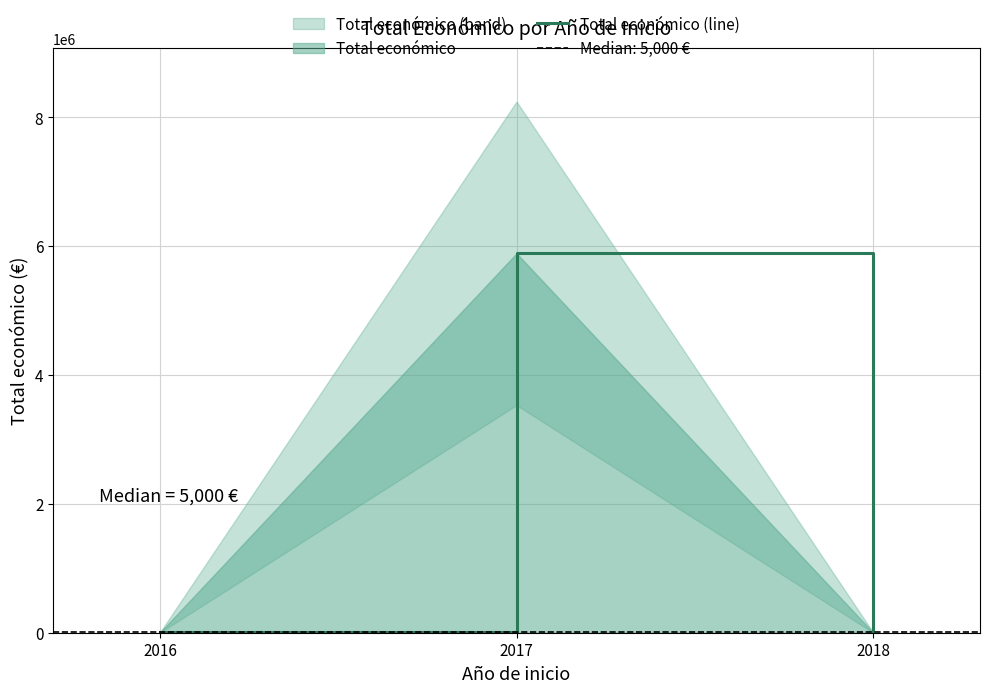

Rank the categories by value from lowest to highest.

2016, 2018, 2017